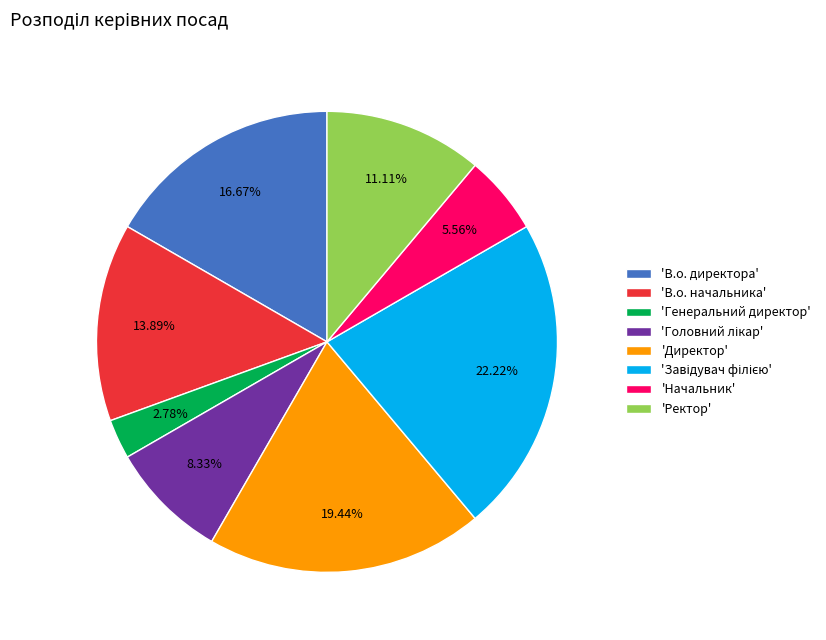

Is the sum of 'Директор' and 'Ректор' greater than half?

No